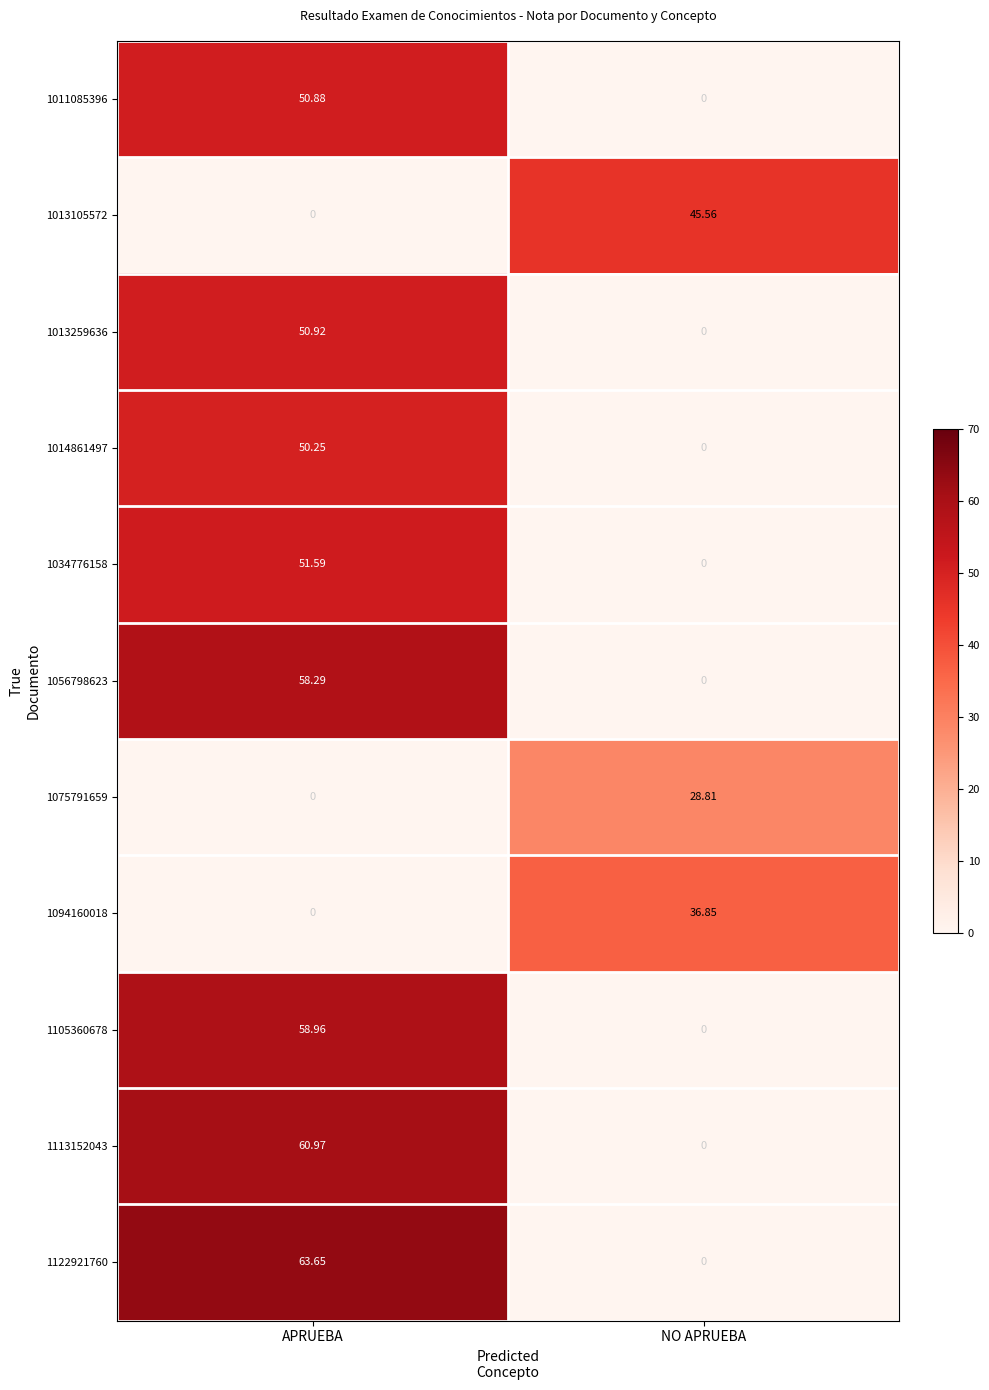

How many distinct data groups are displayed?

11